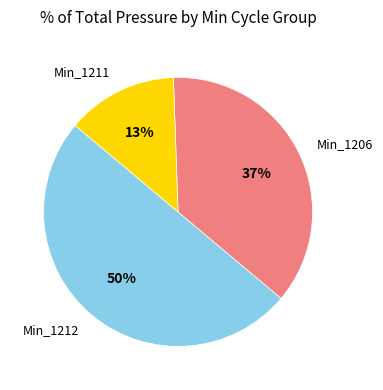

To the nearest percent, what is the difference between the largest and smallest slice percentages?

37%